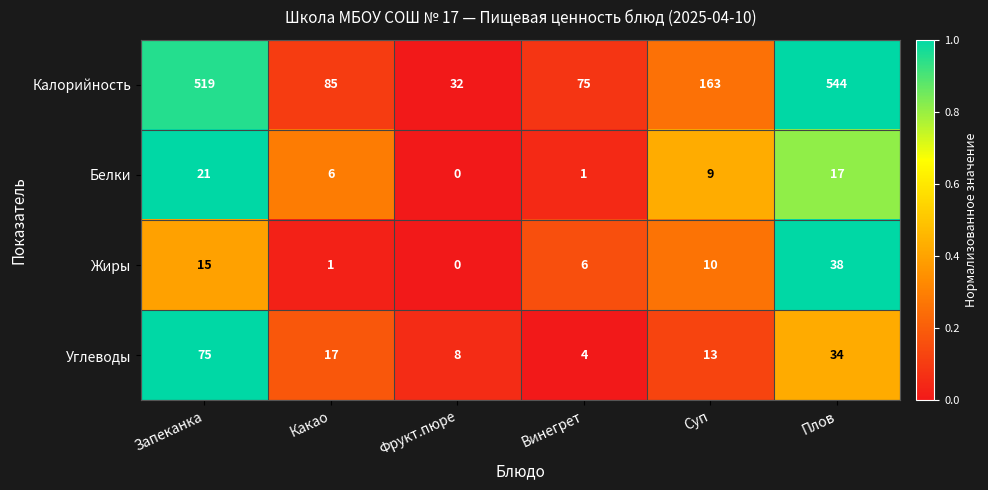

What is the sum of all Углеводы values?

151